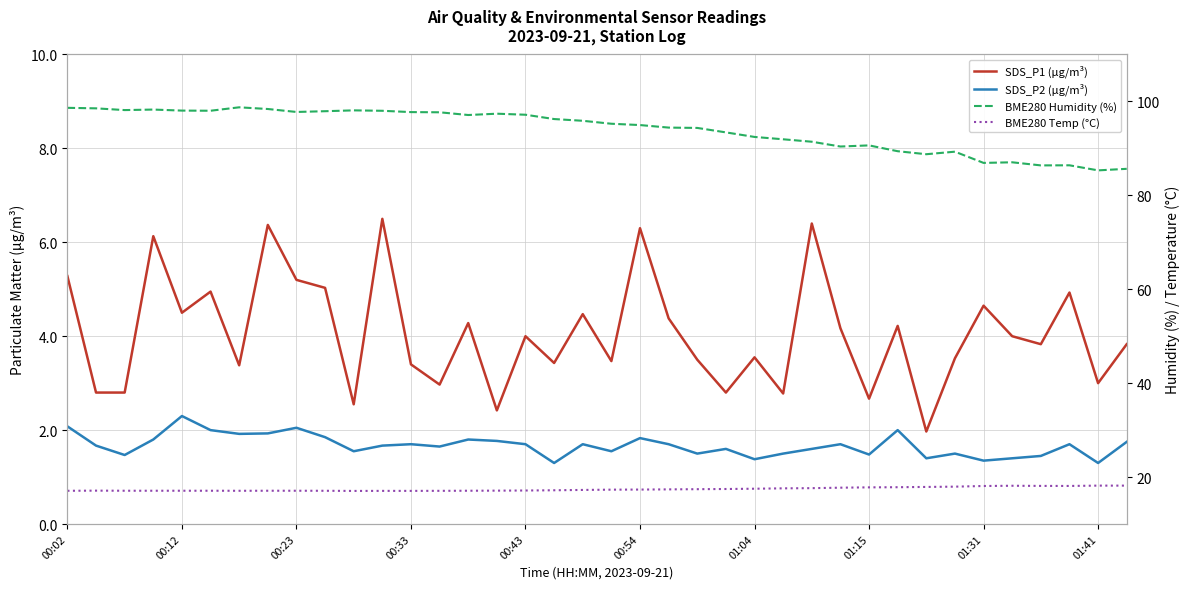

The value of BME280 Humidity (%) at 00:02 is 98.6. True or false?

True